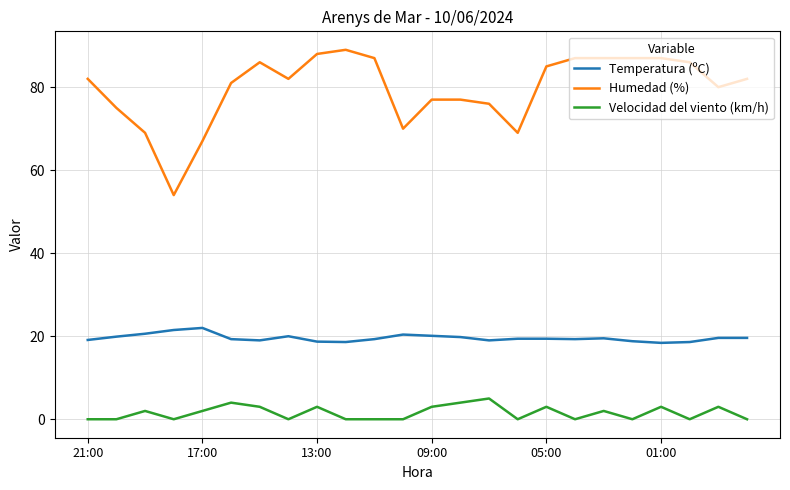

What is the difference between the second highest and minimum values in the Velocidad del viento (km/h) series?

4.0